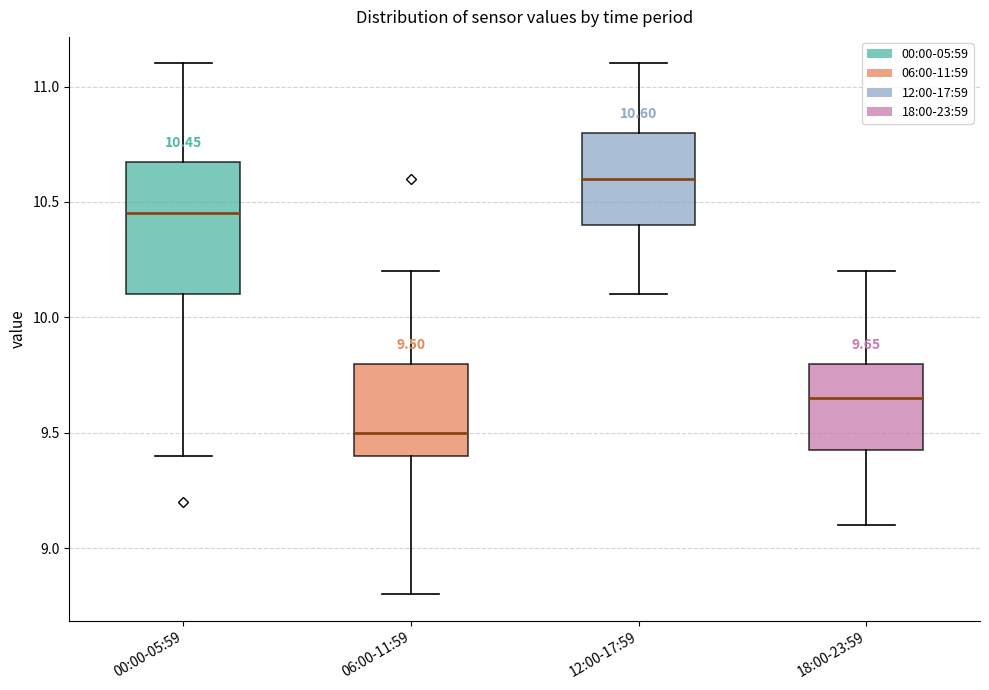

Comparing the boxes themselves (not the whiskers), which one is the tallest?

00:00-05:59